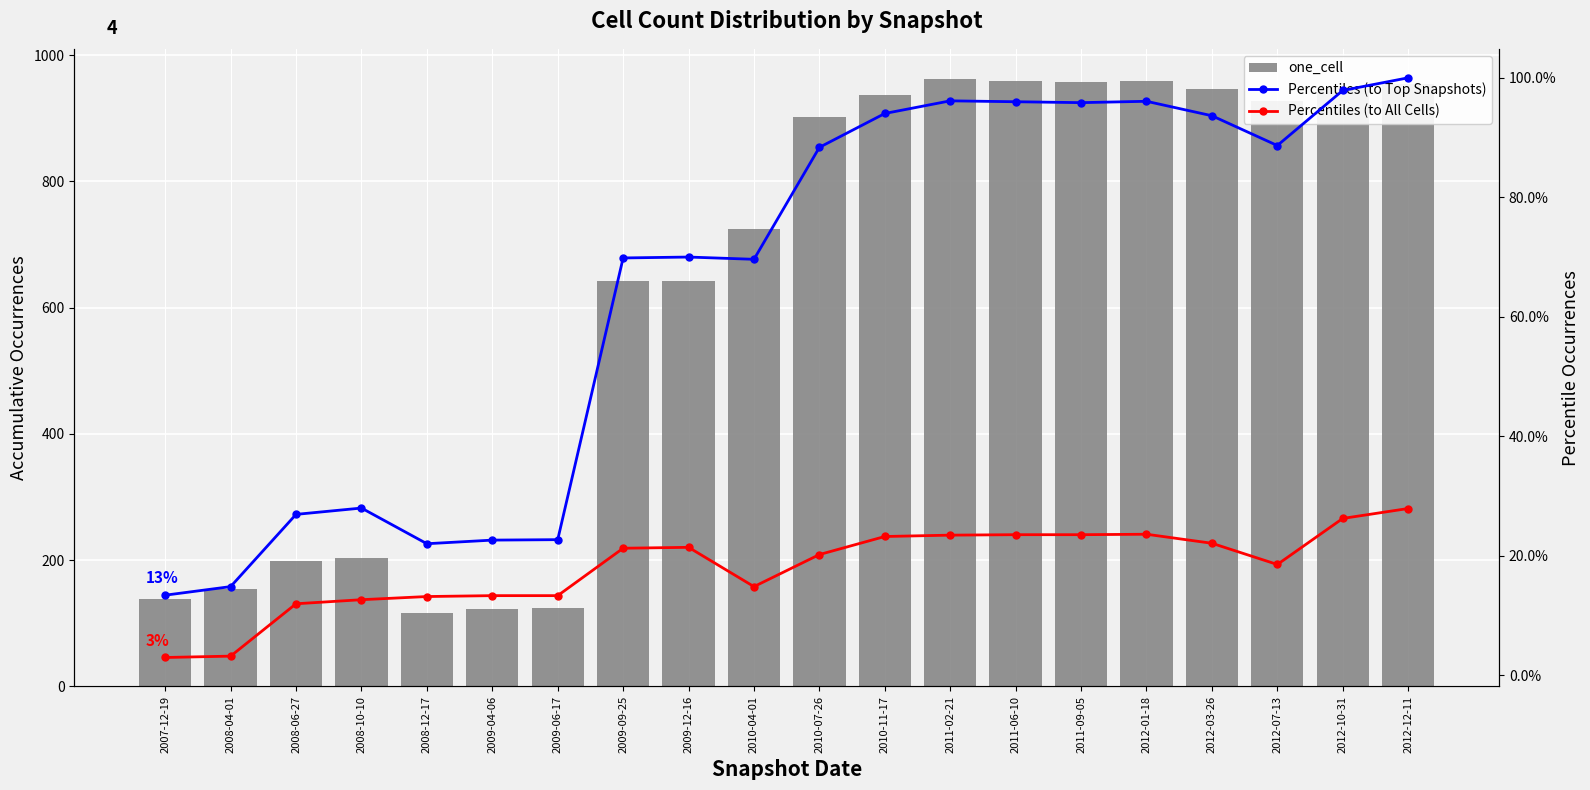

What is the value of the one_cell bar at the 14th from the left?

959.0